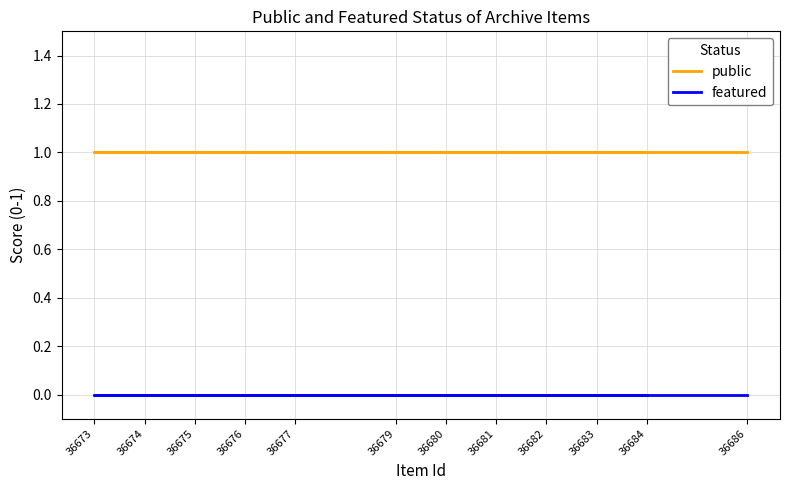

True or false: public and featured cross at least once.

False